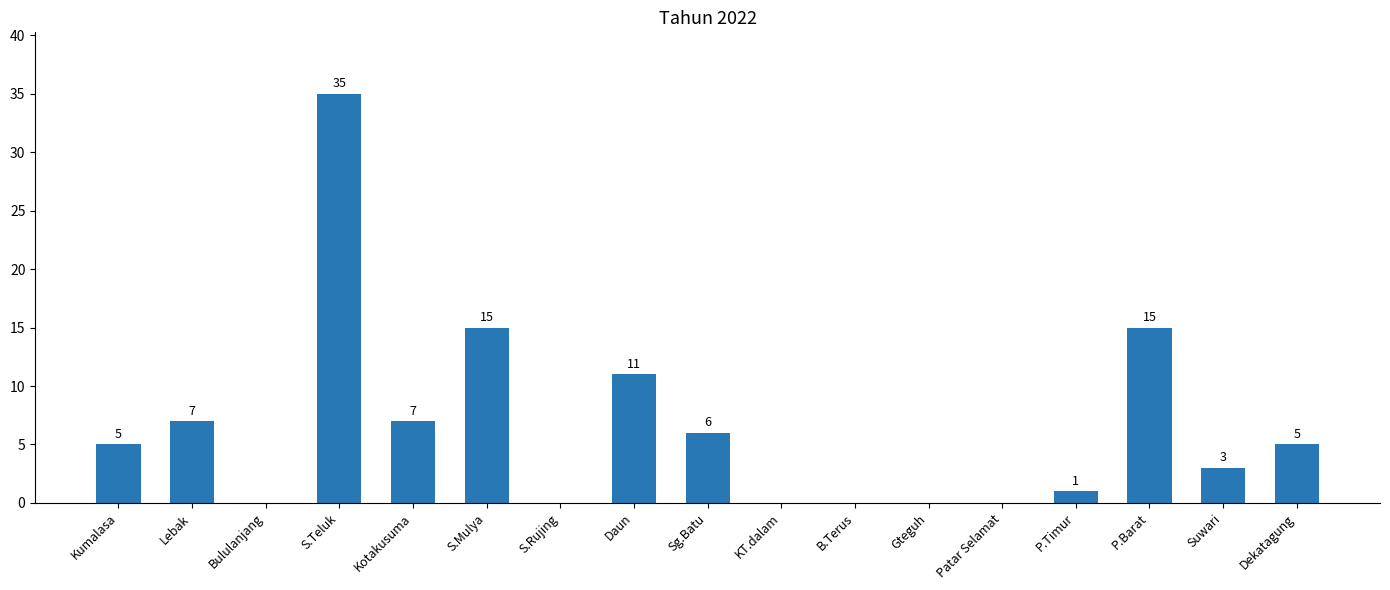

What is the sum of all values?

110